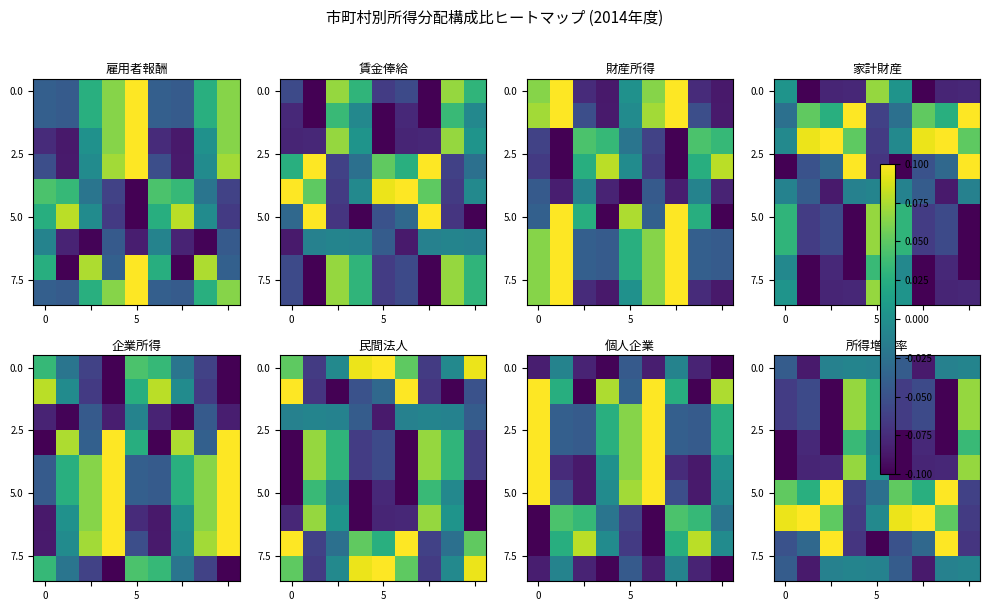

Which has a higher value, 7 or 0?

7